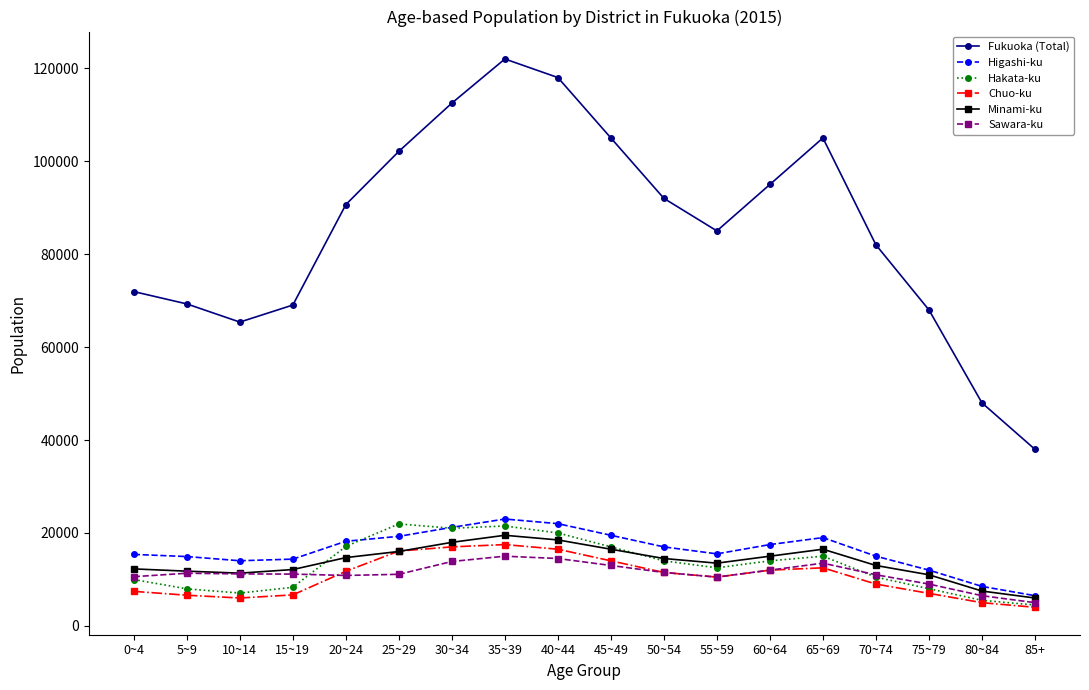

Where do Higashi-ku and Hakata-ku first cross each other?

20~24 and 25~29